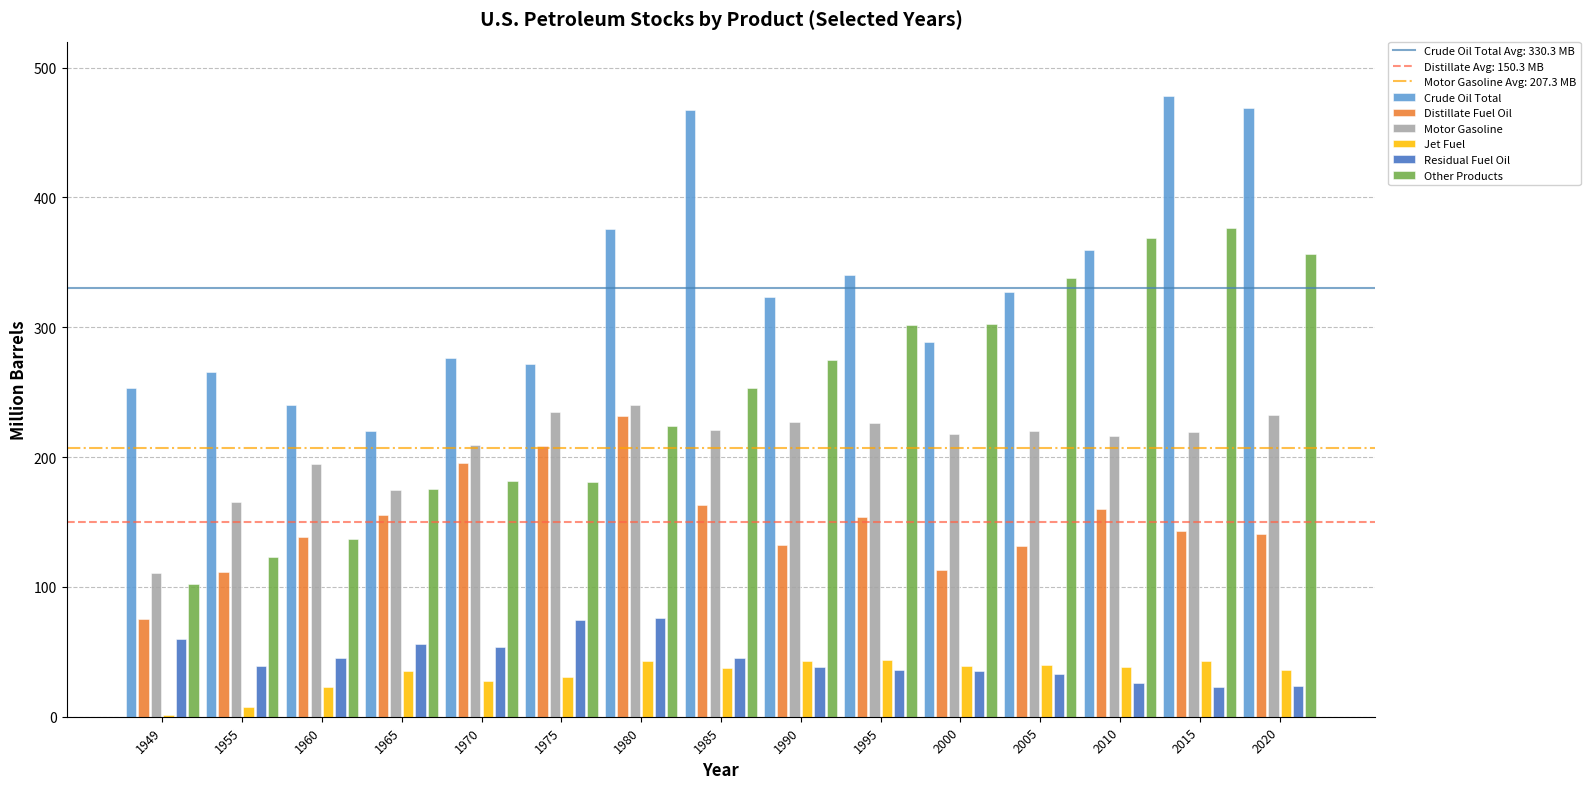

Where does the Residual Fuel Oil series first go above 39?

1949